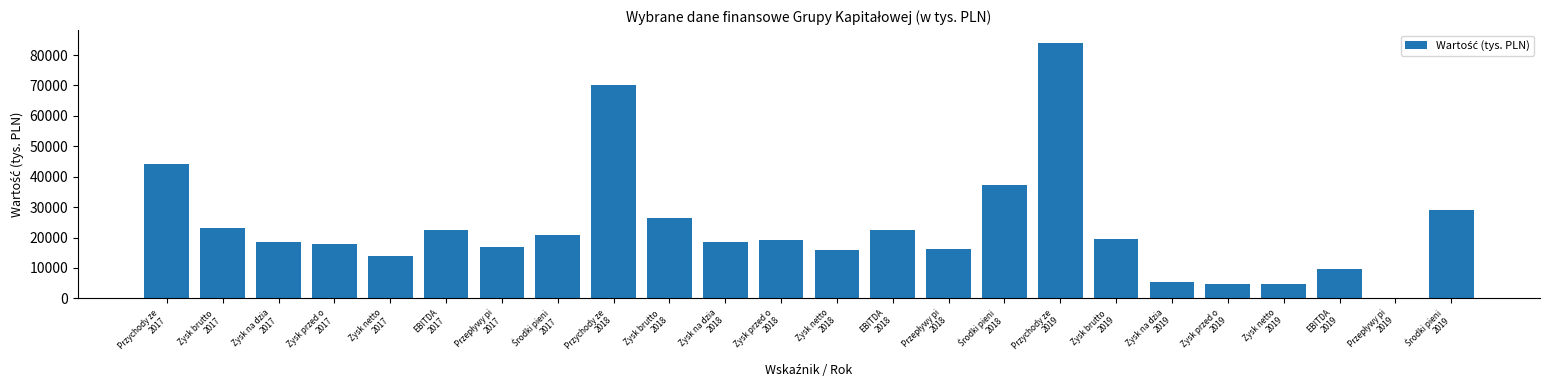

What is the maximum value shown in the chart?

83935.5